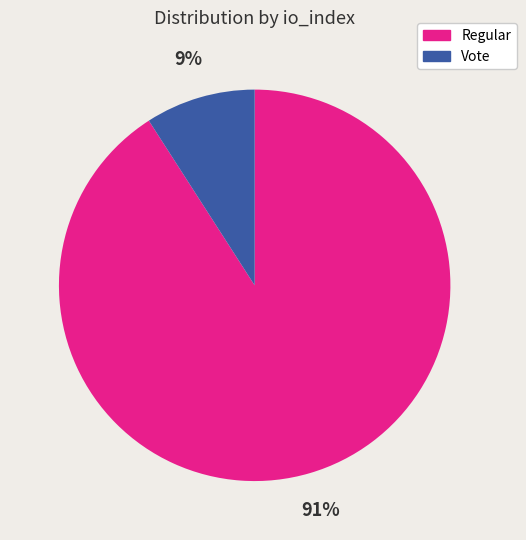

How many slices are in this pie chart?

2